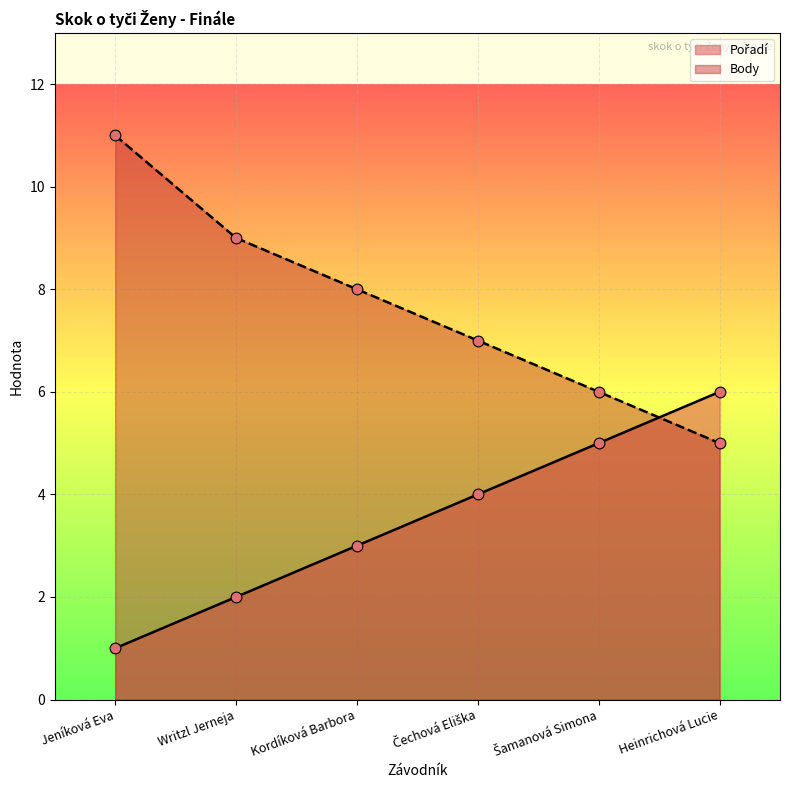

What is the total value across all series at Heinrichová Lucie?

11